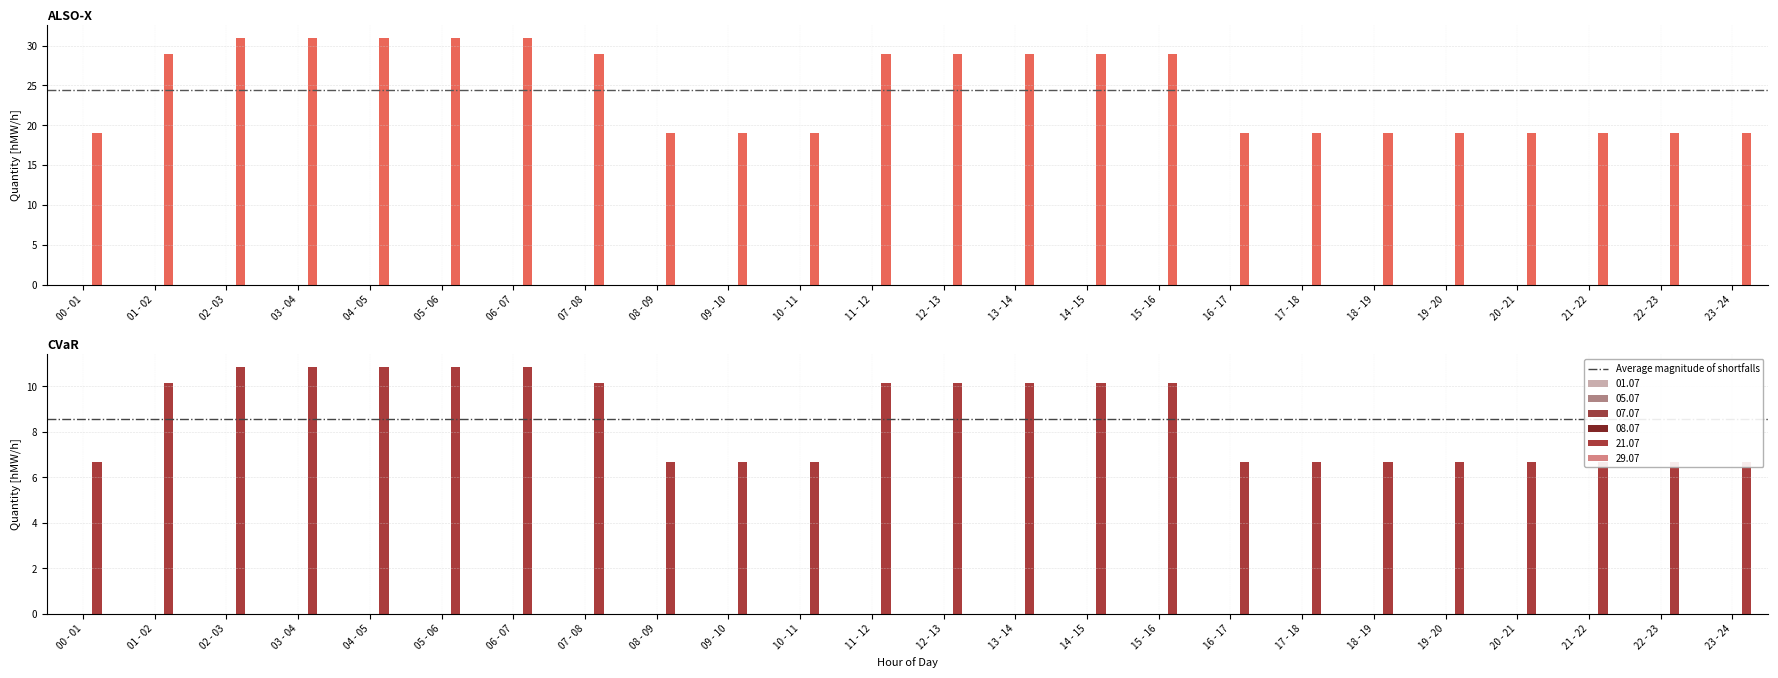

At which category does the chart reach its peak across all series?

00 - 01